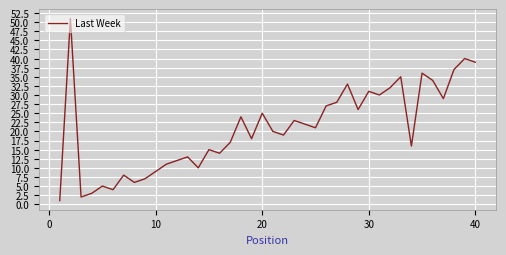

How many categories are shown in the chart?

40